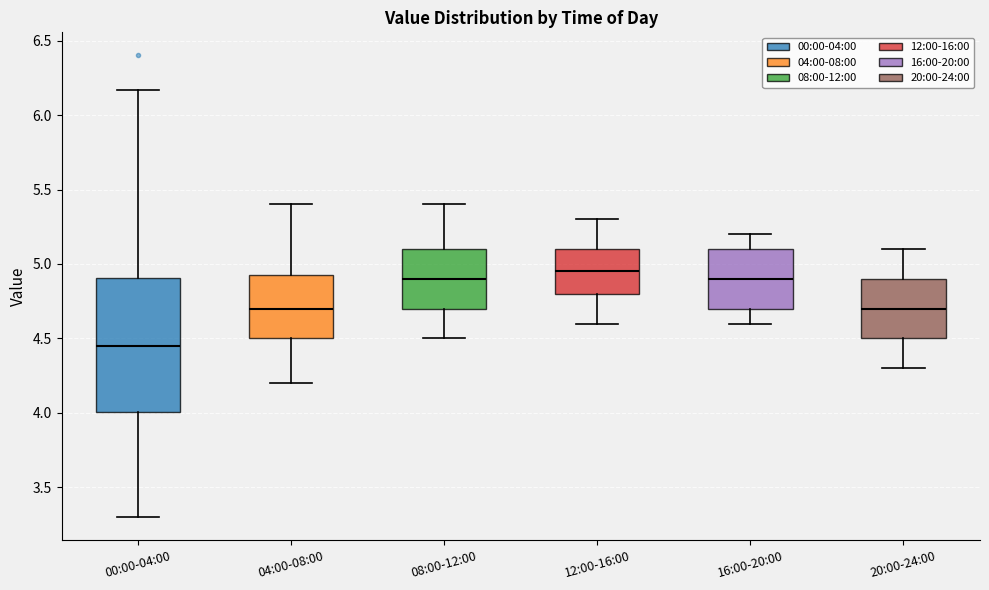

Reading left to right, read every box against the y-axis: the position of its median line, the range the box covers, and the ends of its whiskers. The values are not printed on the chart, so give them approximately, as read against the axis.

00:00-04:00: median 4.45, box 4.00 to 4.90, whiskers 3.30 to 6.15
04:00-08:00: median 4.70, box 4.50 to 4.95, whiskers 4.20 to 5.40
08:00-12:00: median 4.90, box 4.70 to 5.10, whiskers 4.50 to 5.40
12:00-16:00: median 4.95, box 4.80 to 5.10, whiskers 4.60 to 5.30
16:00-20:00: median 4.90, box 4.70 to 5.10, whiskers 4.60 to 5.20
20:00-24:00: median 4.70, box 4.50 to 4.90, whiskers 4.30 to 5.10